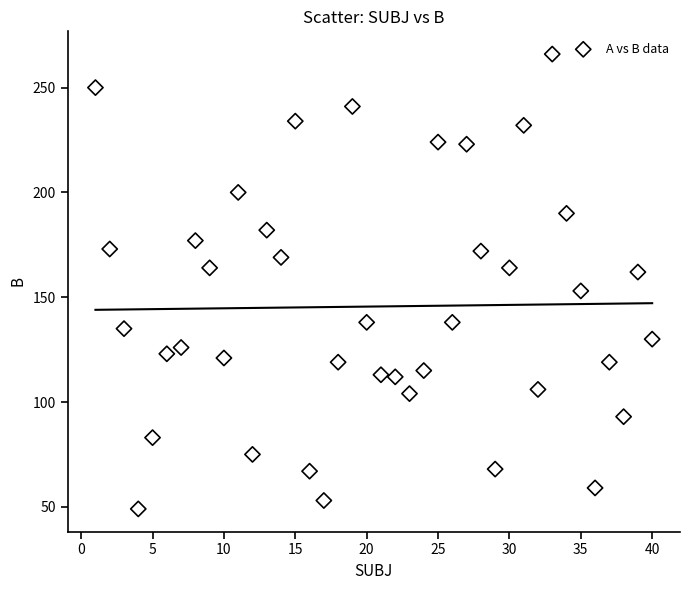

What is the range of Y values (max minus min)?

217